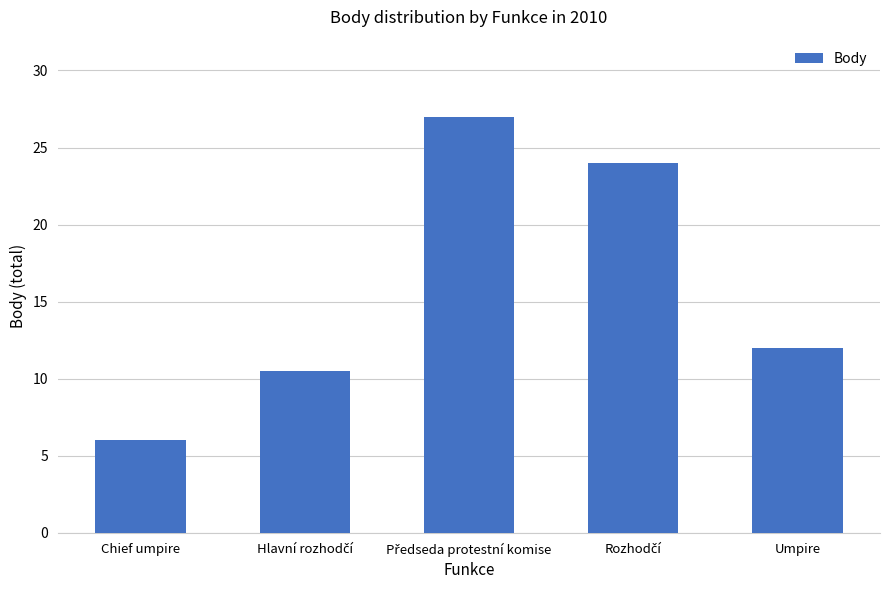

What is the label of the 1st bar from the right?

Umpire